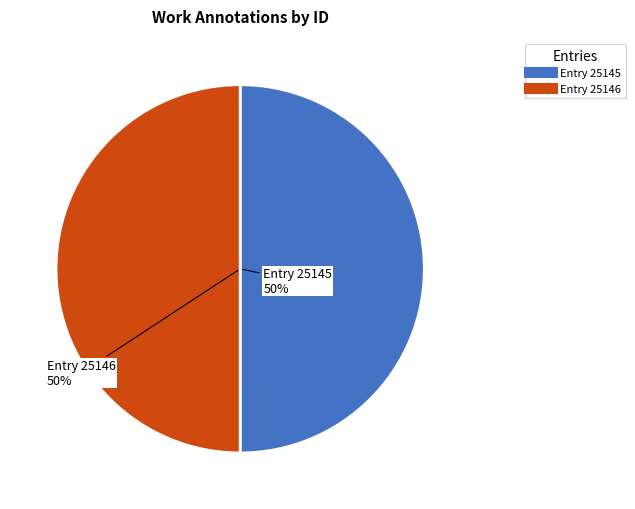

To the nearest percent, what is the average slice percentage?

50%